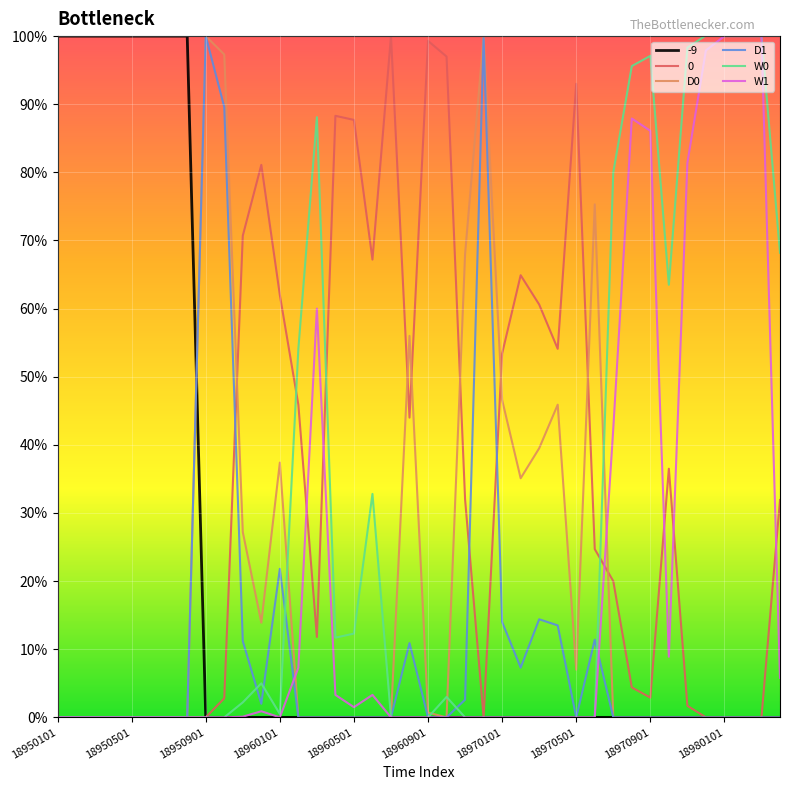

What is the maximum value for W1?

100.0